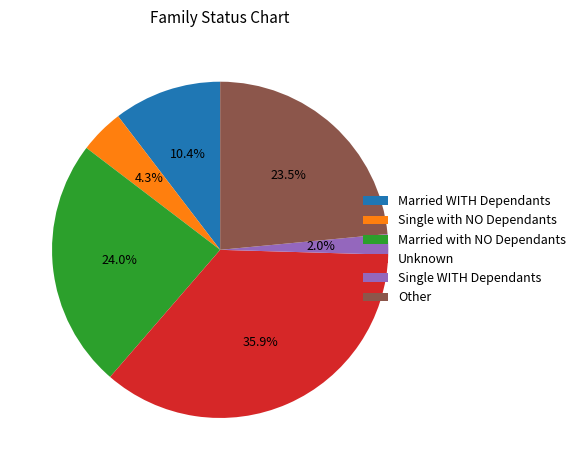

Which has a higher value, Other or Married WITH Dependants?

Other